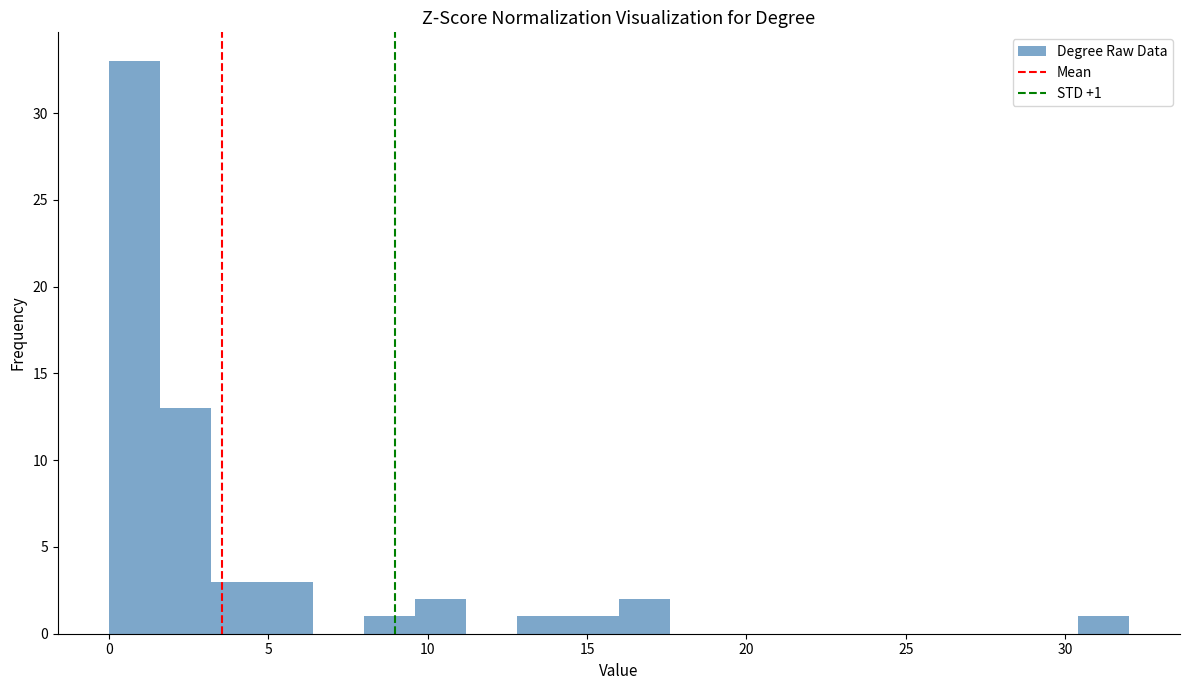

Around what value on the x-axis is the tallest bar? Give the approximate position of its centre, as read against the axis.

1.0